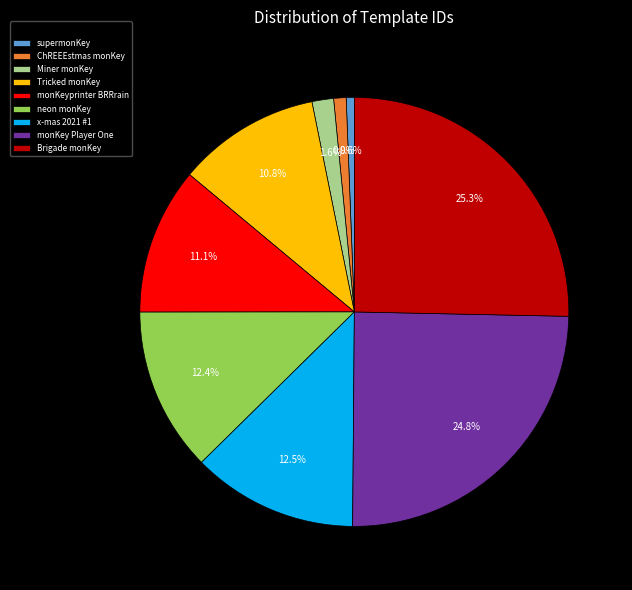

What is the ratio of the value at monKeyprinter BRRrain to the value at neon monKey?

0.9